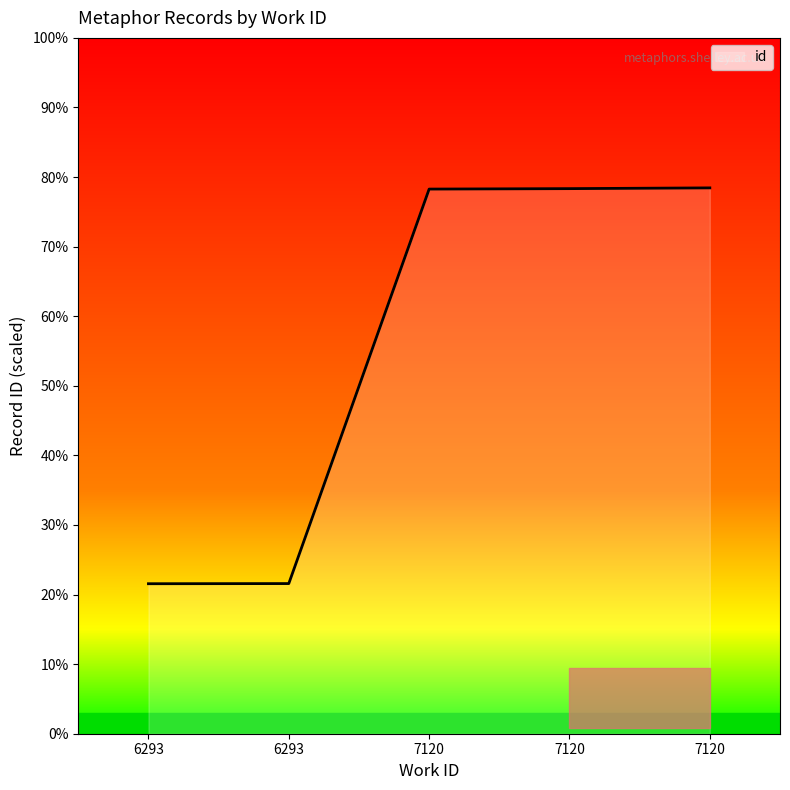

List the labels in order of value, largest first.

7120, 7120, 7120, 6293, 6293